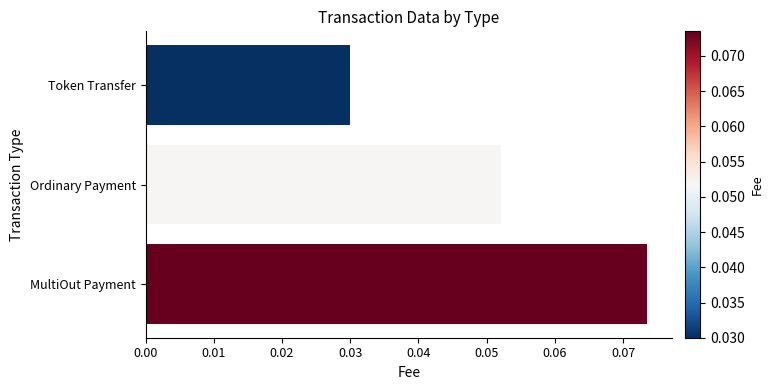

How many series are shown in this chart?

1